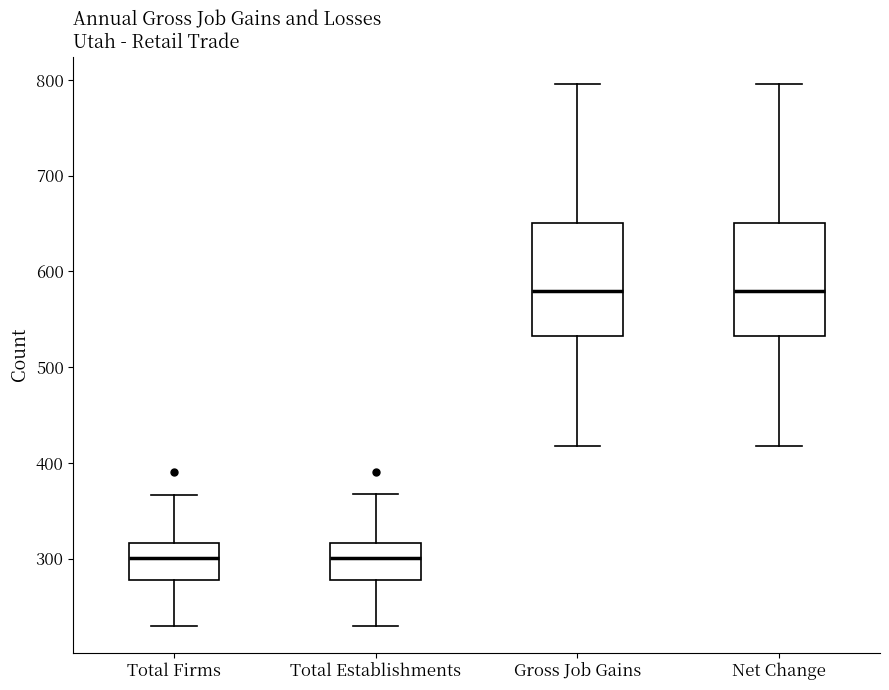

Where is the lower edge of the box for Total Establishments on the y-axis? The values are not printed on the chart, so give them approximately, as read against the axis.

280